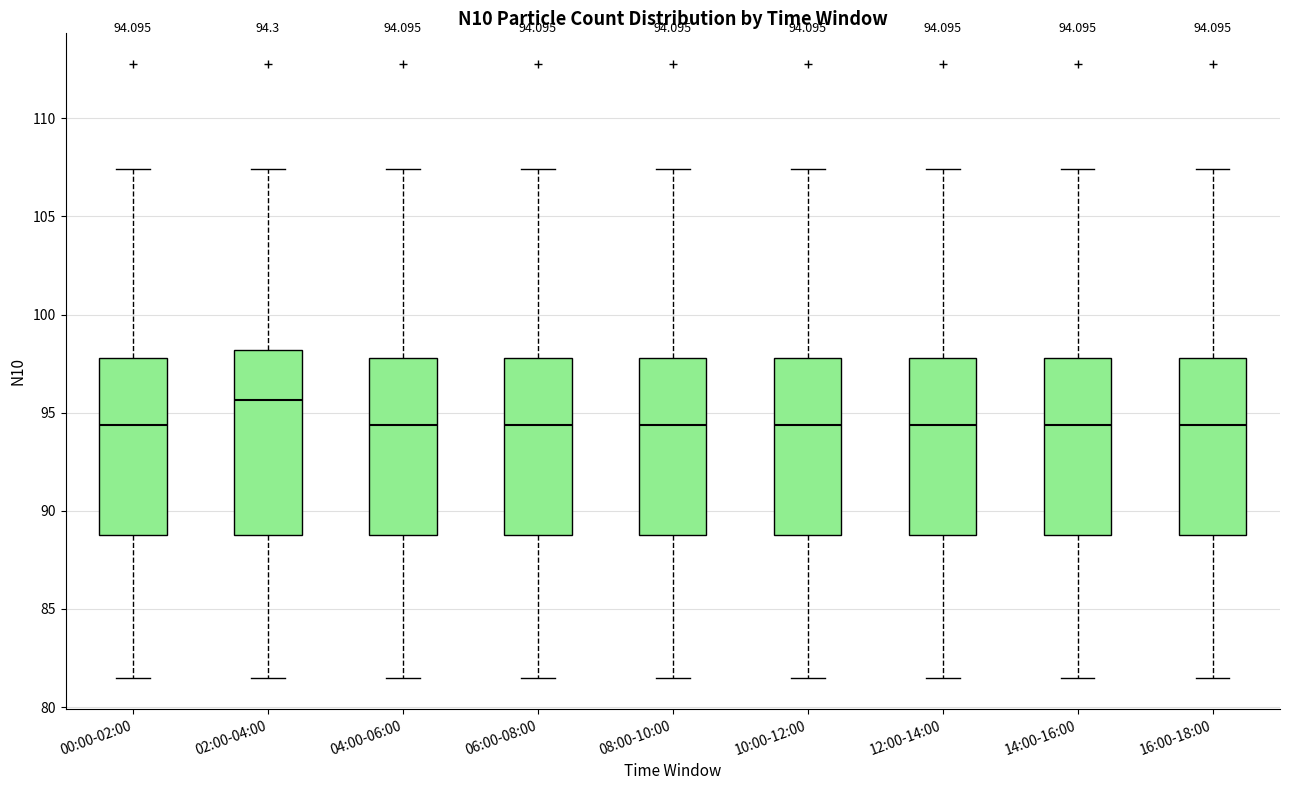

Which box's median line is the highest?

02:00-04:00